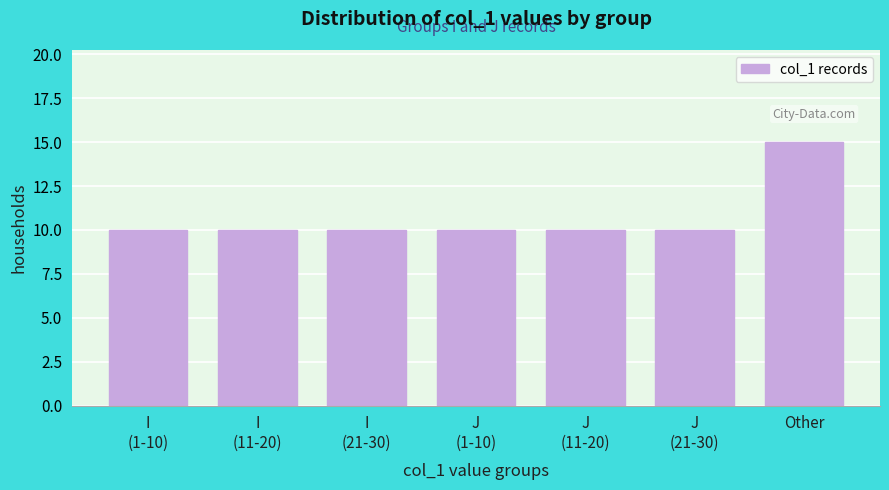

Reading right to left, list all the values displayed in this chart.

15	10	10	10	10	10	10